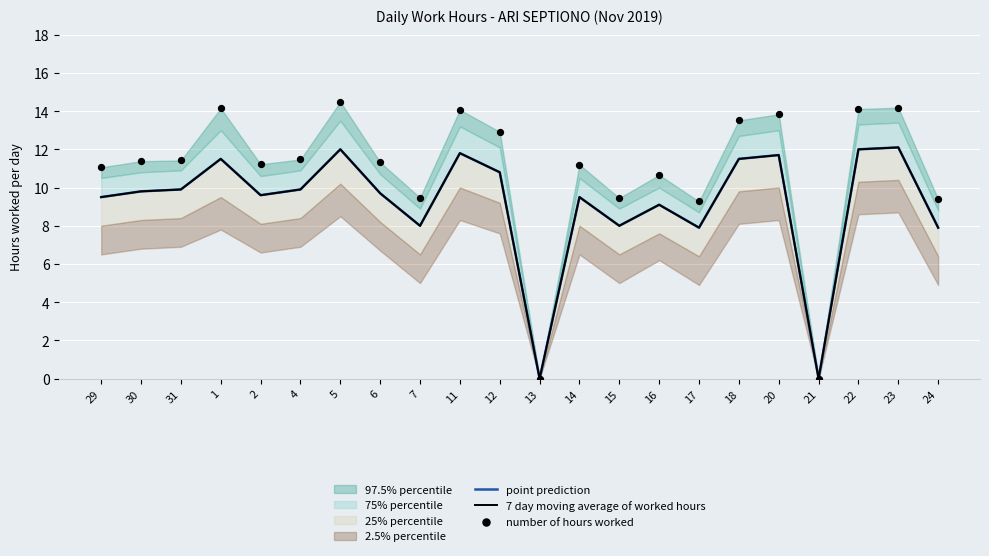

Which series has the largest total across all categories?

number of hours worked